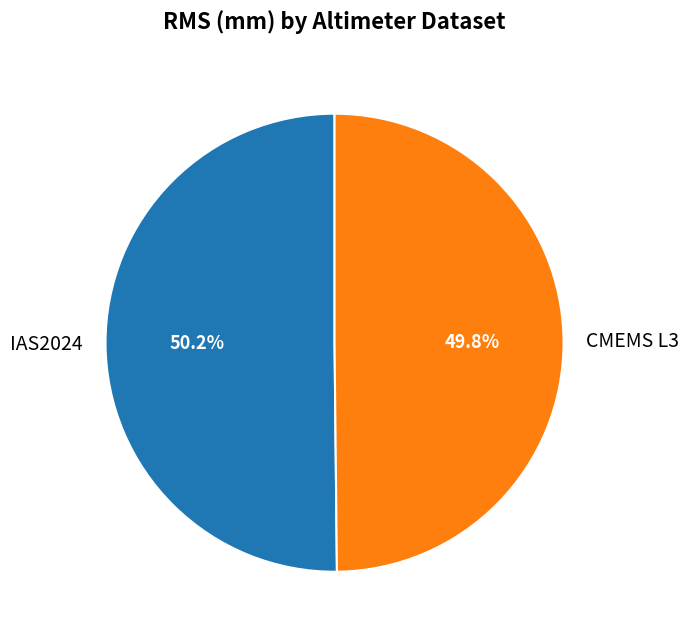

How many segments does this pie chart have?

2